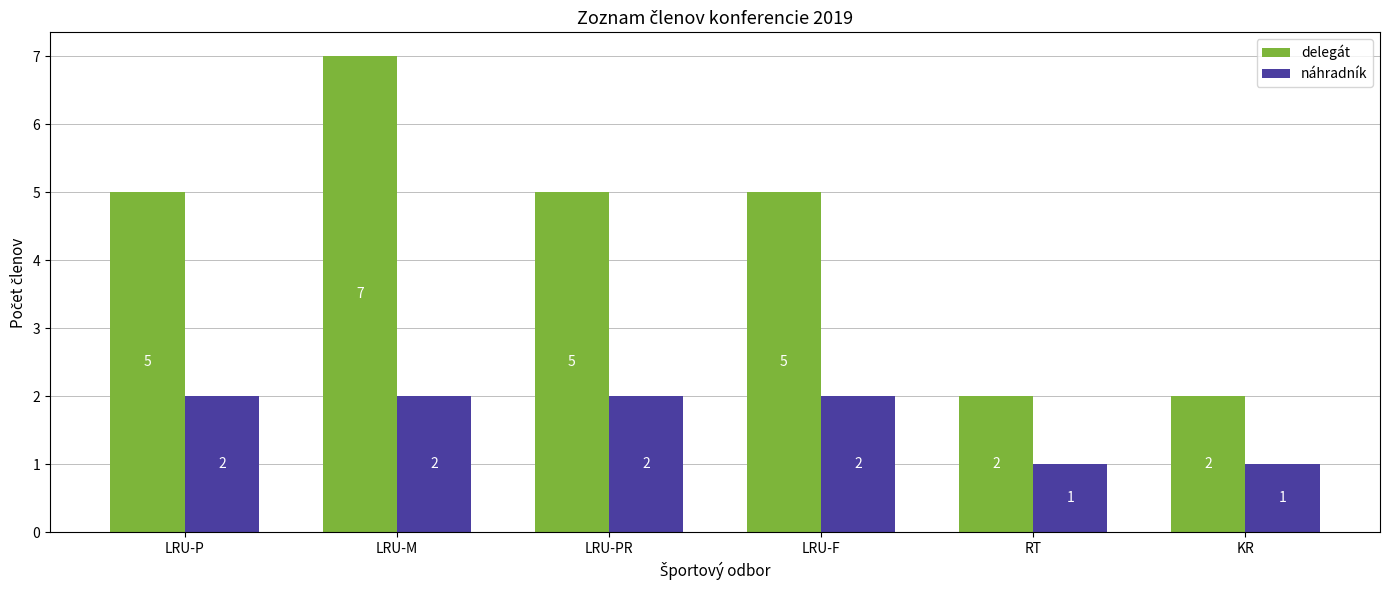

At which label does delegát reach its peak?

LRU-M